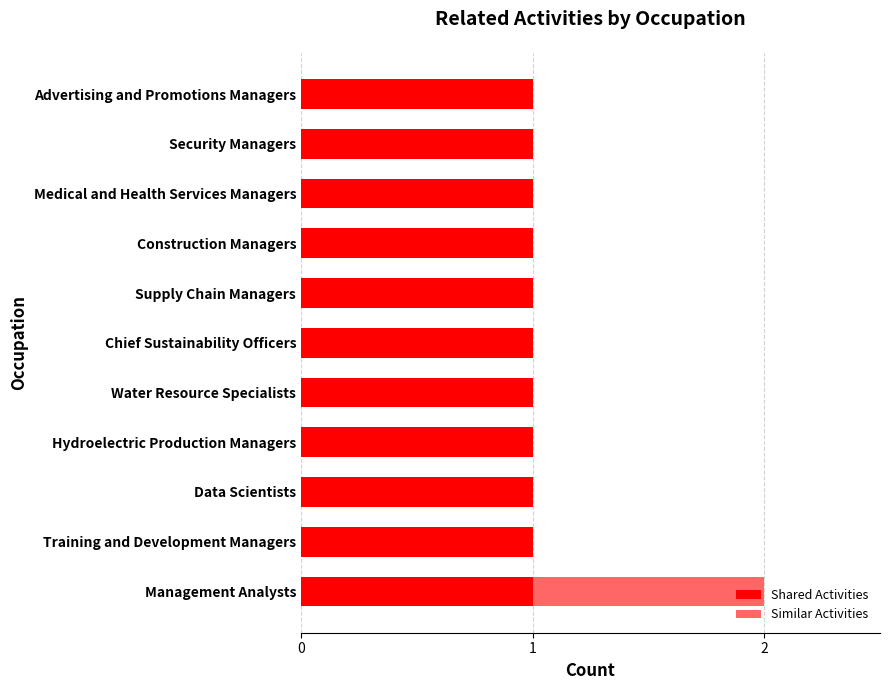

At which category is the sum across all series the highest?

Management Analysts